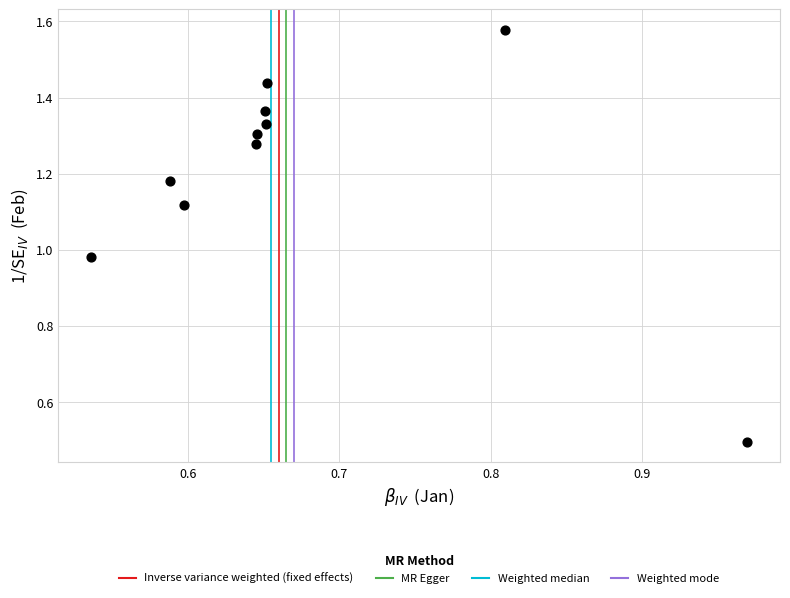

What is the range of X values (max minus min)?

0.4